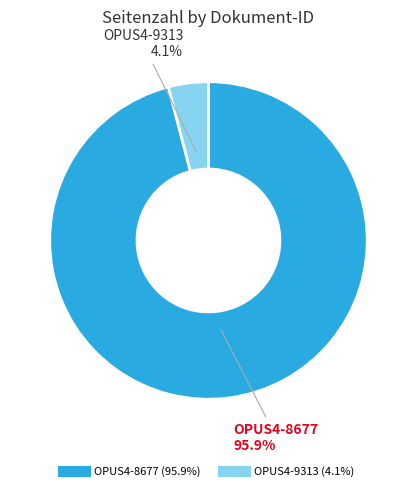

To the nearest percent, what is the difference between the OPUS4-8677 and OPUS4-9313 slice percentages?

92%